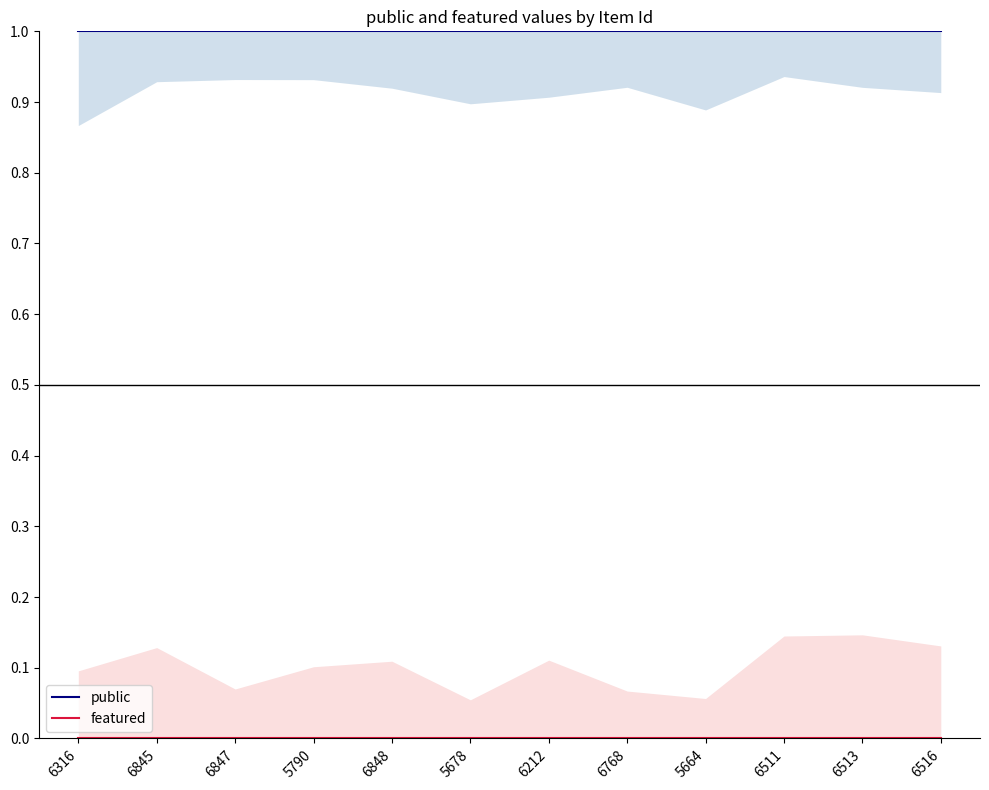

List the series in order of their peak value, highest first.

public, featured